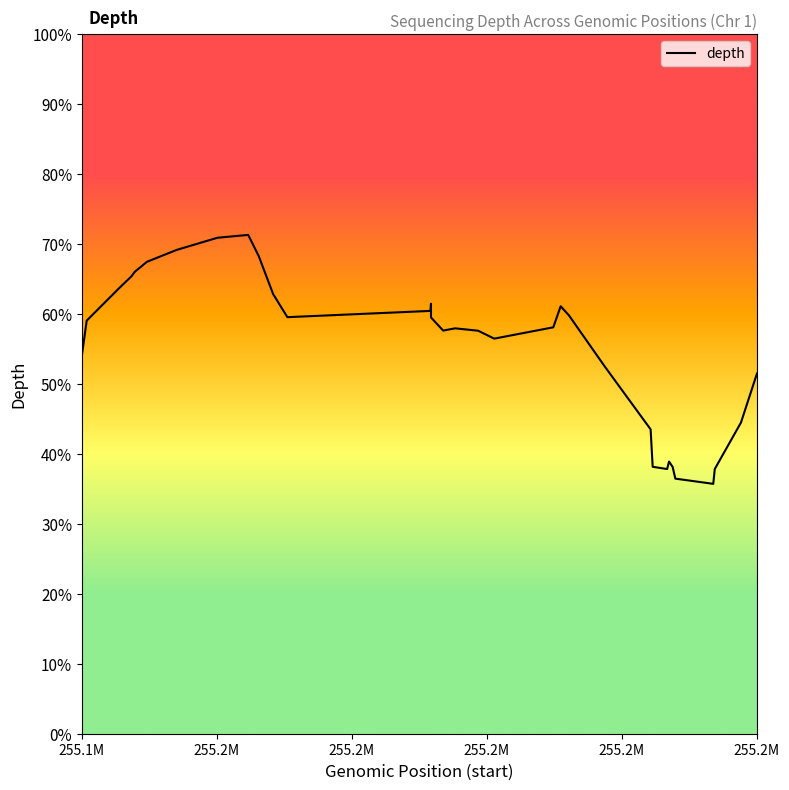

How many distinct data groups are displayed?

1